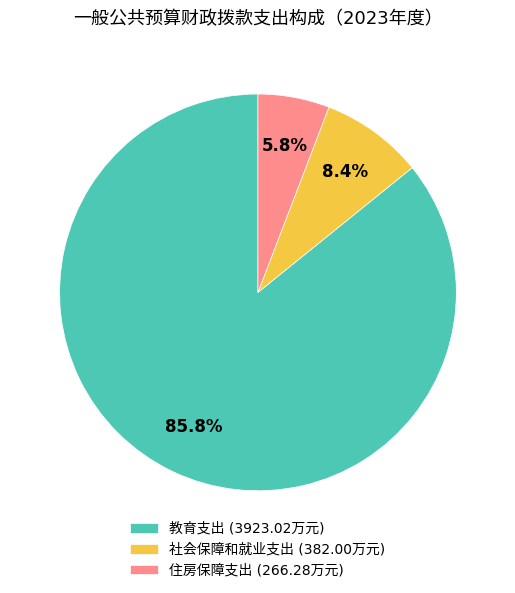

Which slice is the smallest?

住房保障支出